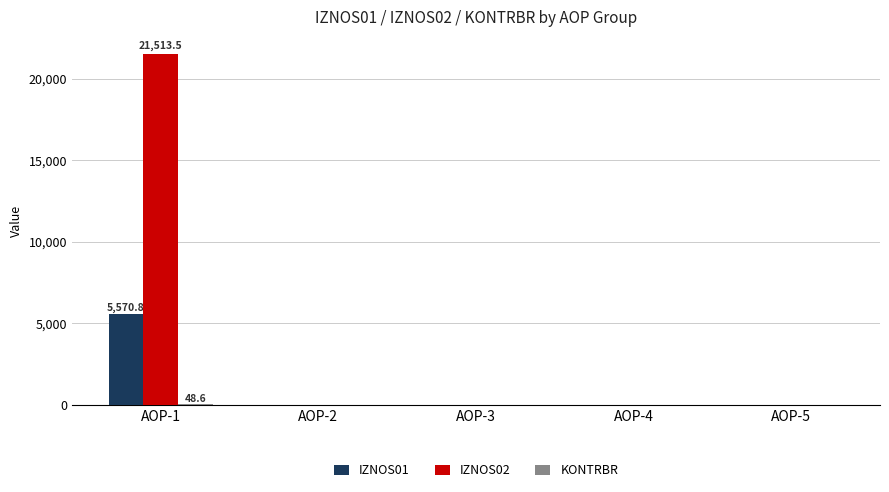

What is the sum of all IZNOS02 values?

21513.5